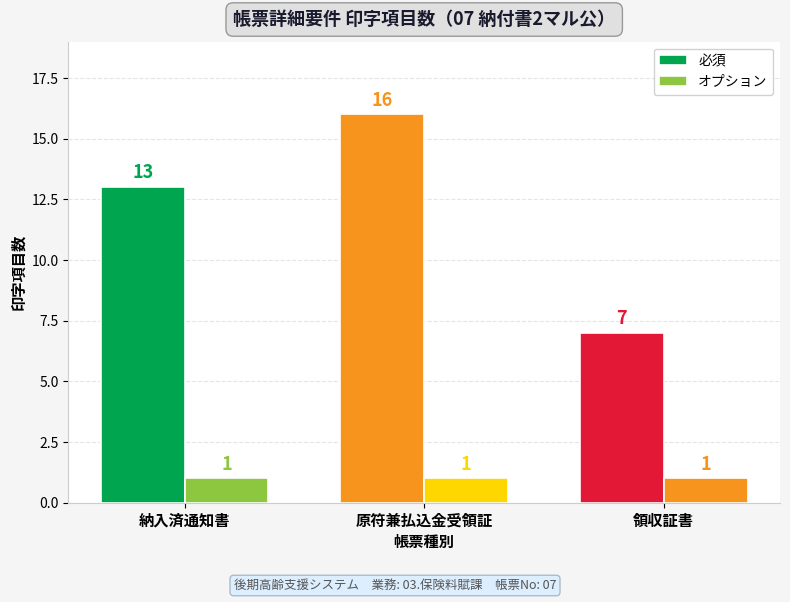

Reading left to right, transcribe all the data shown in this chart.

必須: 納入済通知書=13	原符兼払込金受領証=16	領収証書=7
オプション: 納入済通知書=1	原符兼払込金受領証=1	領収証書=1